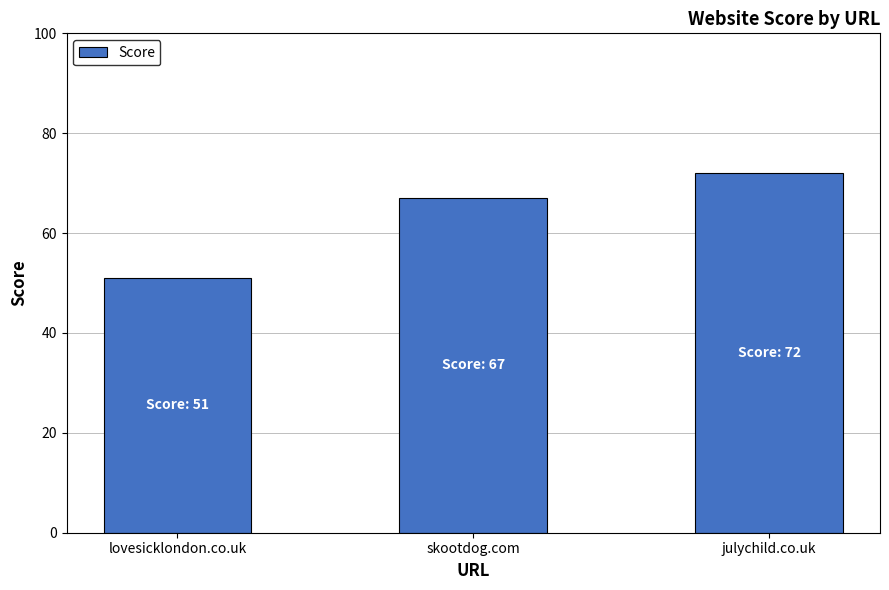

Are the bars grouped side by side (vs. stacked)?

No